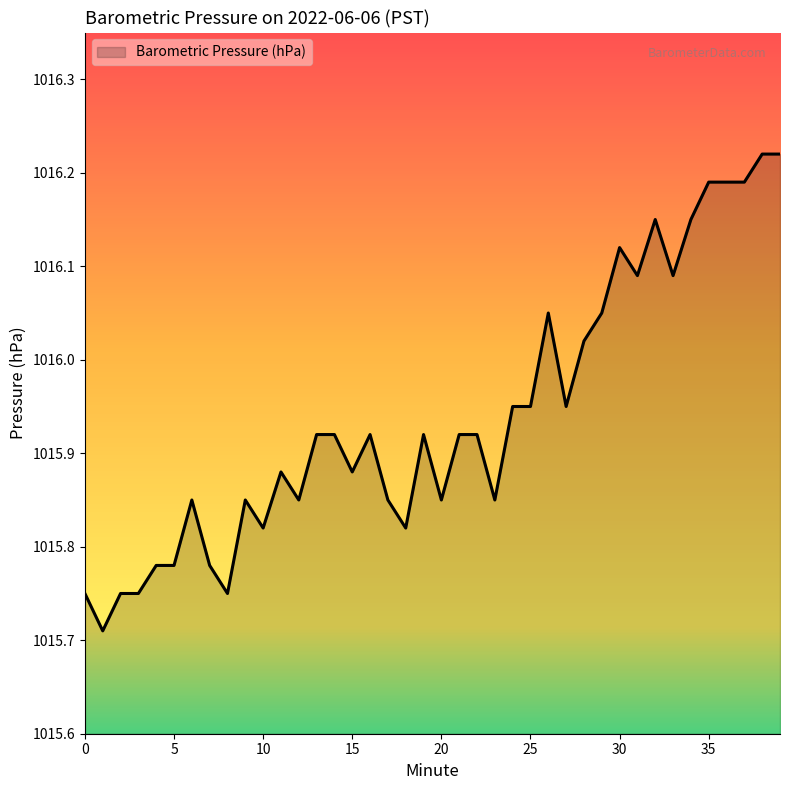

What is the difference between the maximum and minimum values?

0.5